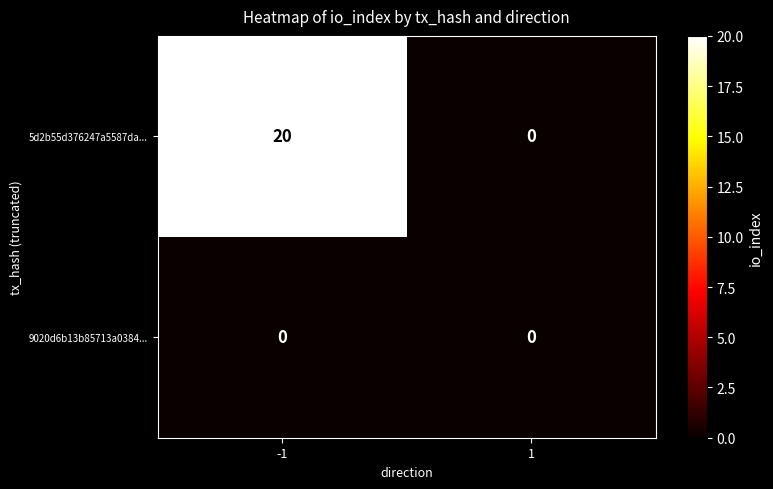

At which category is the sum across all series the highest?

-1